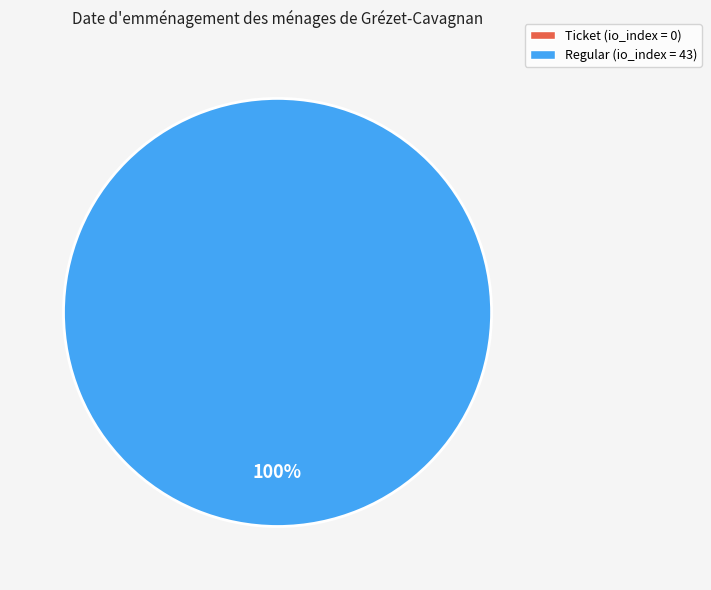

What is the smallest slice in the pie chart?

Ticket (io_index=0)